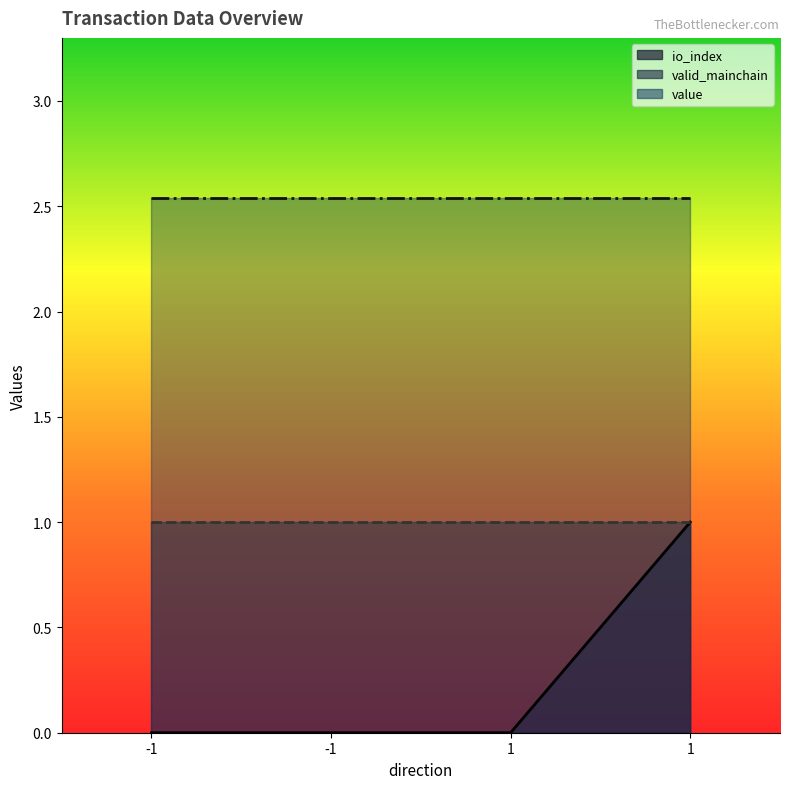

Count the io_index values in the range 0 to 1.

4